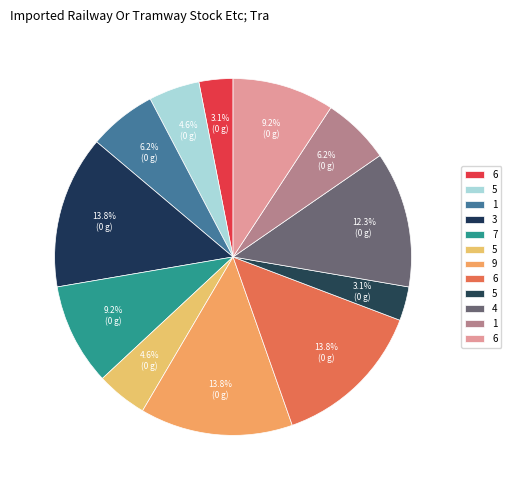

How many segments does this pie chart have?

12